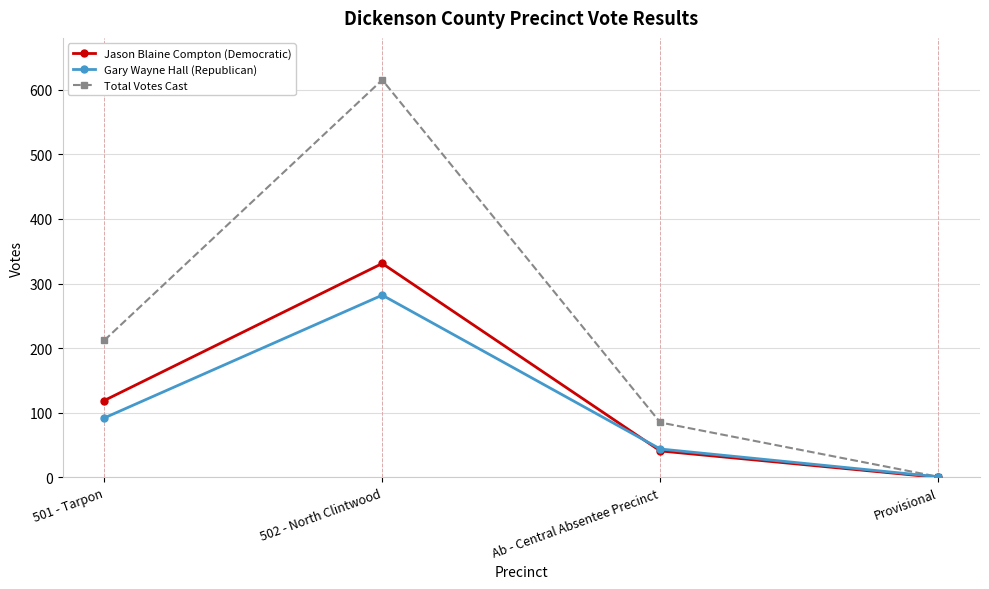

Which label corresponds to the largest value in the chart?

502 - North Clintwood